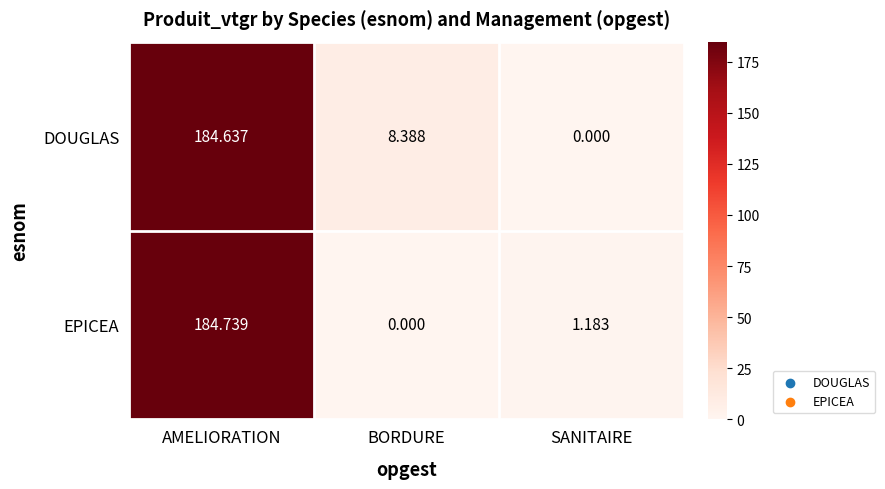

Between AMELIORATION and BORDURE, which series saw the biggest shift?

EPICEA